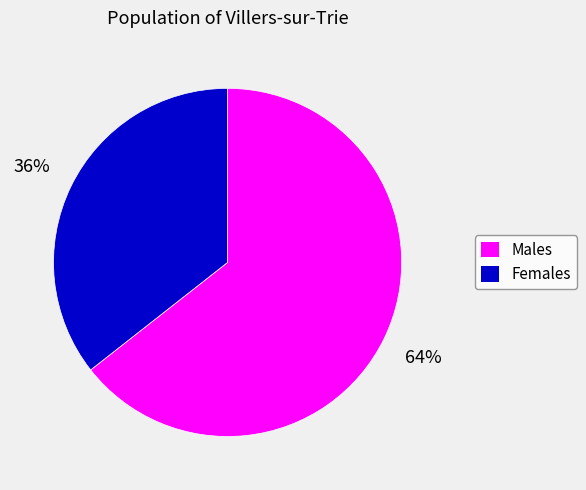

To the nearest percent, what is the average slice percentage?

50%